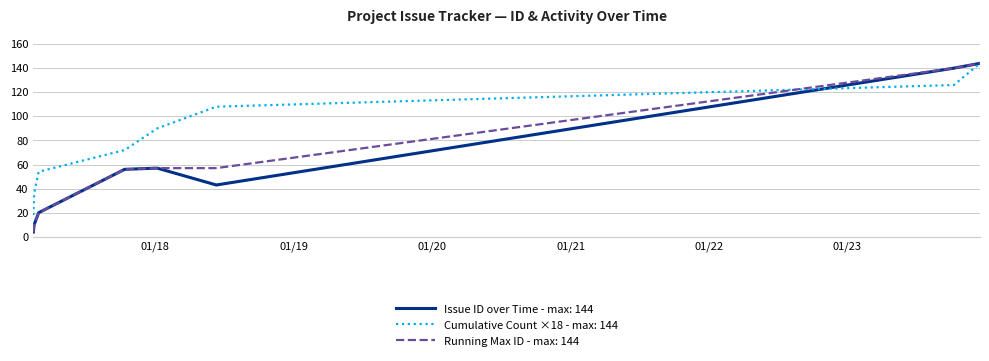

What is the greatest value displayed?

144